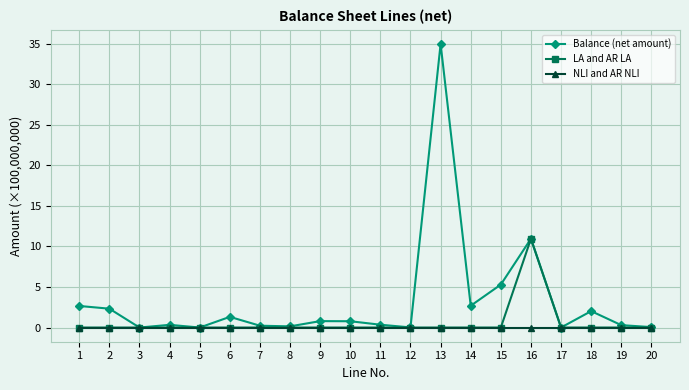

What are all the series names shown in the legend?

Balance (net amount), LA and AR LA, NLI and AR NLI